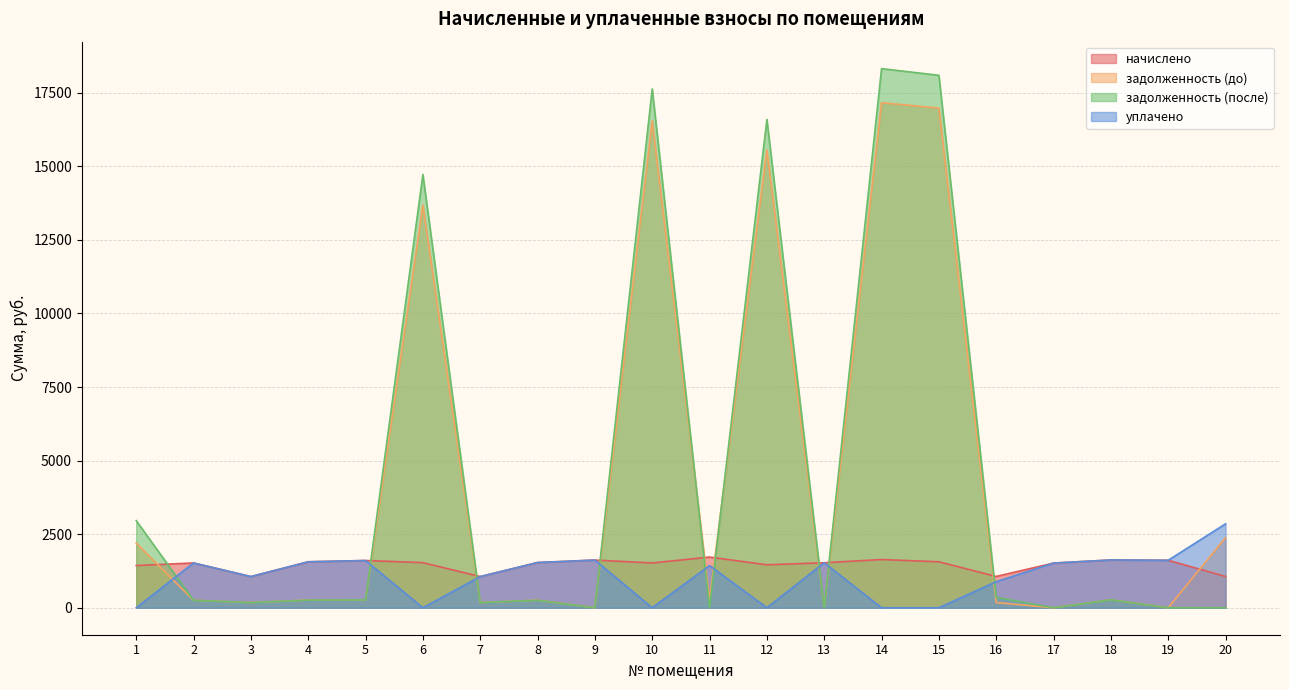

What is the difference between the second highest and second lowest values in the уплачено series?

1624.3